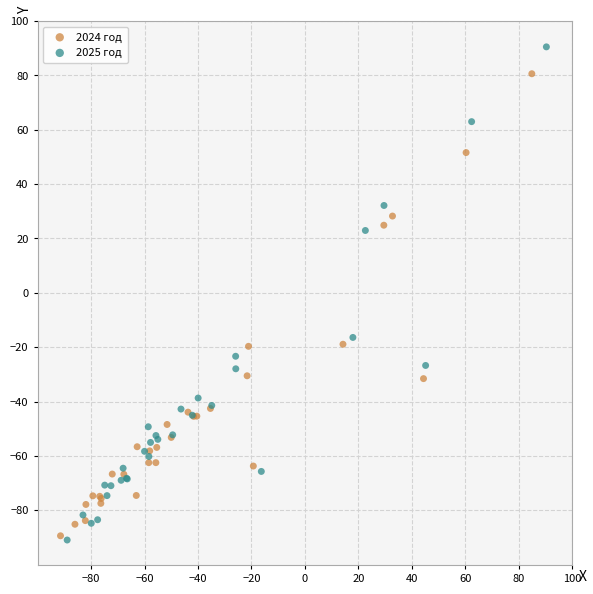

Which series has the largest Y range (max minus min)?

2025 год